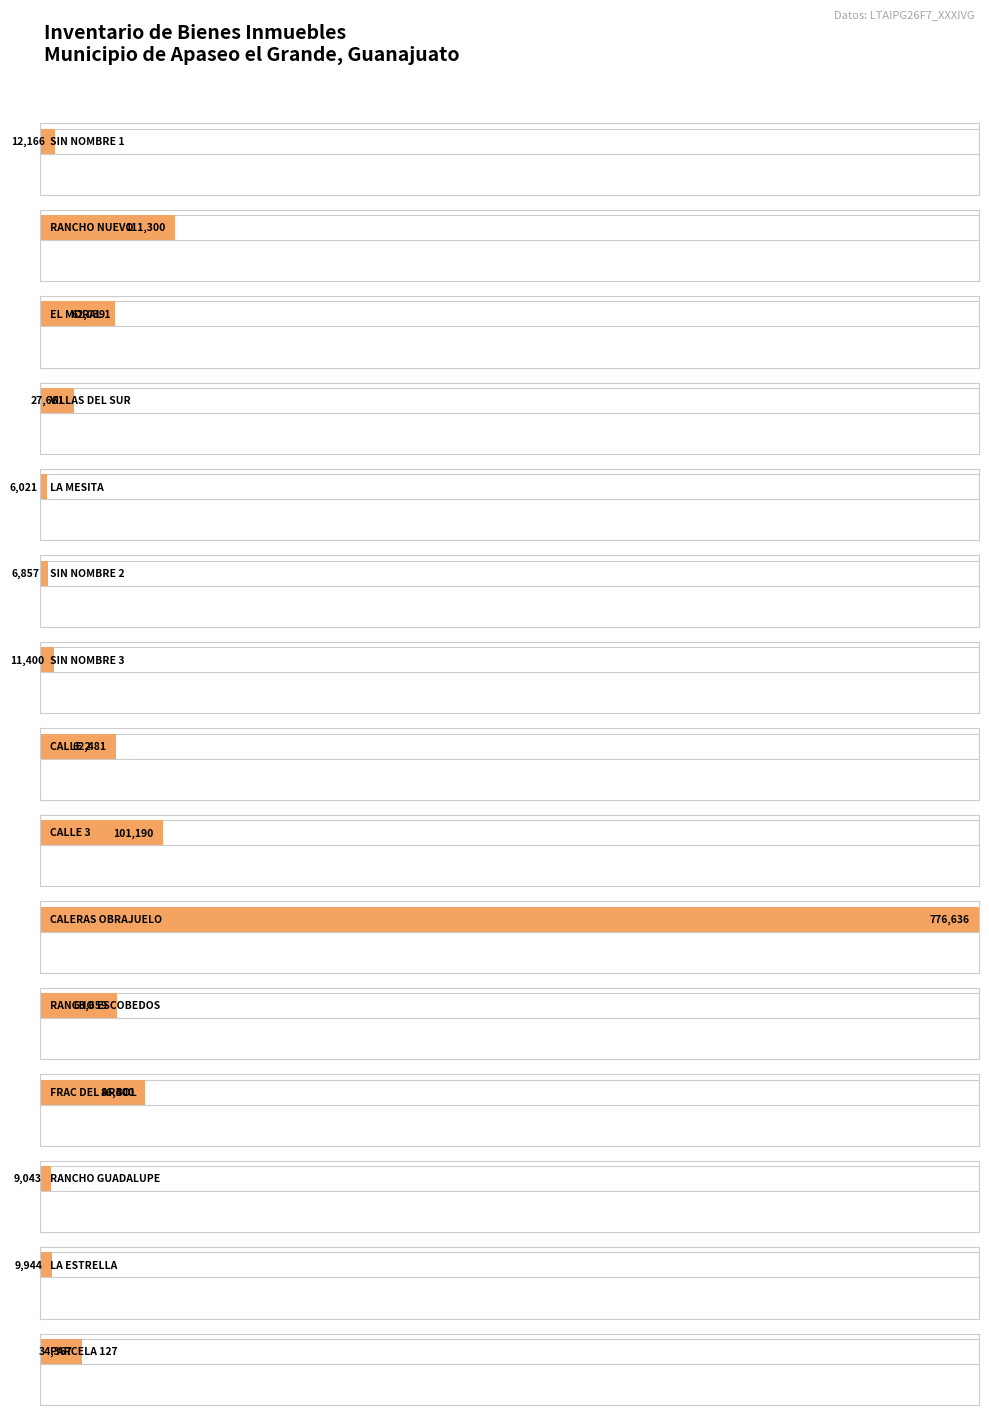

Is it true that the value at SIN NOMBRE 2 is 6857.0?

True